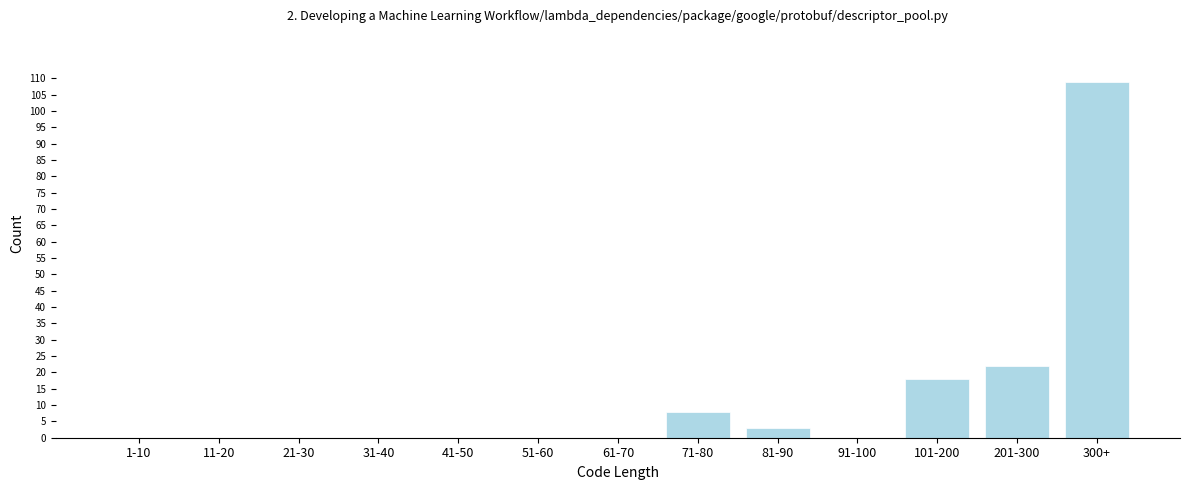

Reading left to right, list all the values displayed in this chart.

1-10=0	11-20=0	21-30=0	31-40=0	41-50=0	51-60=0	61-70=0	71-80=8	81-90=3	91-100=0	101-200=18	201-300=22	300+=109